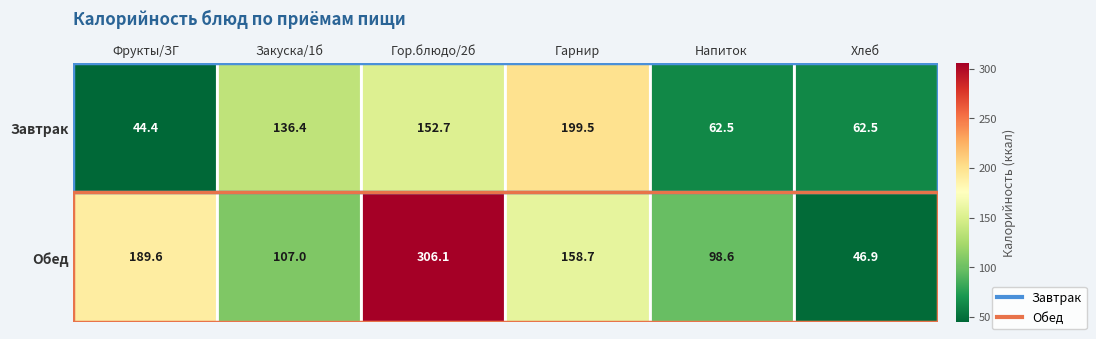

The value of Завтрак at Напиток is 62.5. True or false?

True